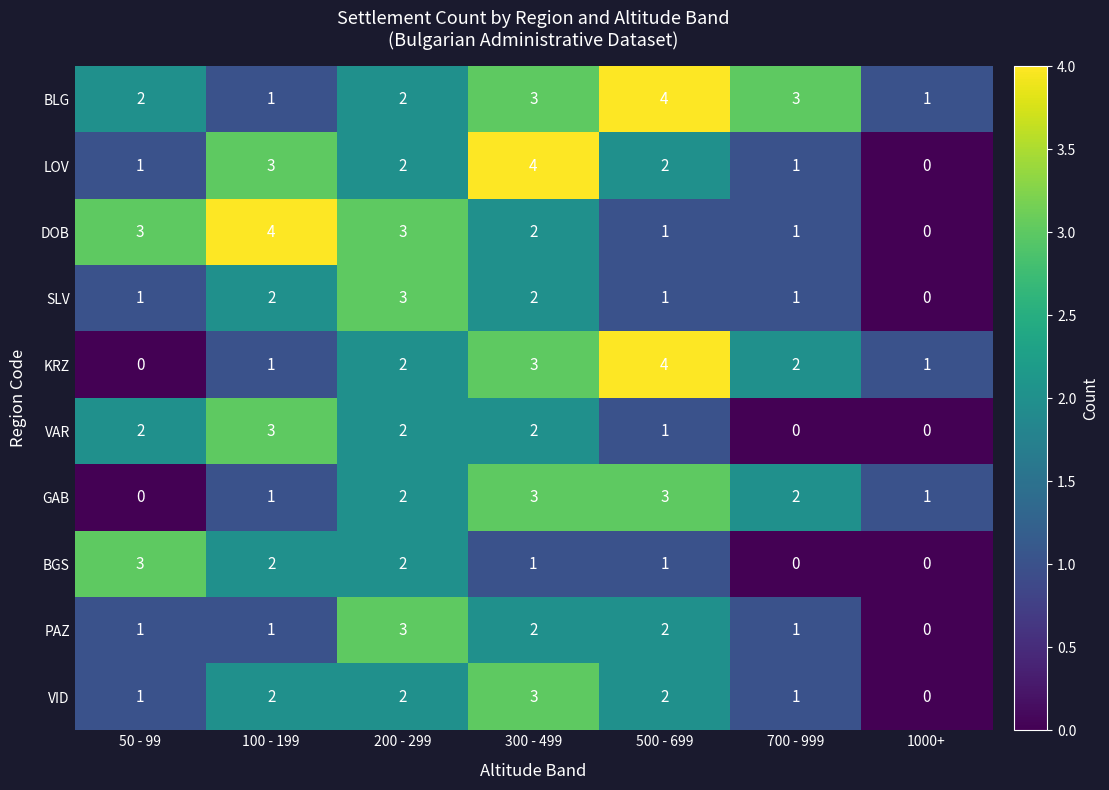

Where does the DOB series first go above 2?

50 - 99